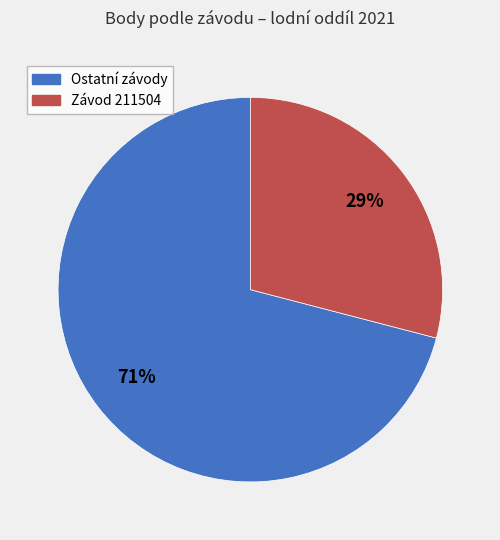

To the nearest percent, what is the average slice percentage?

50%